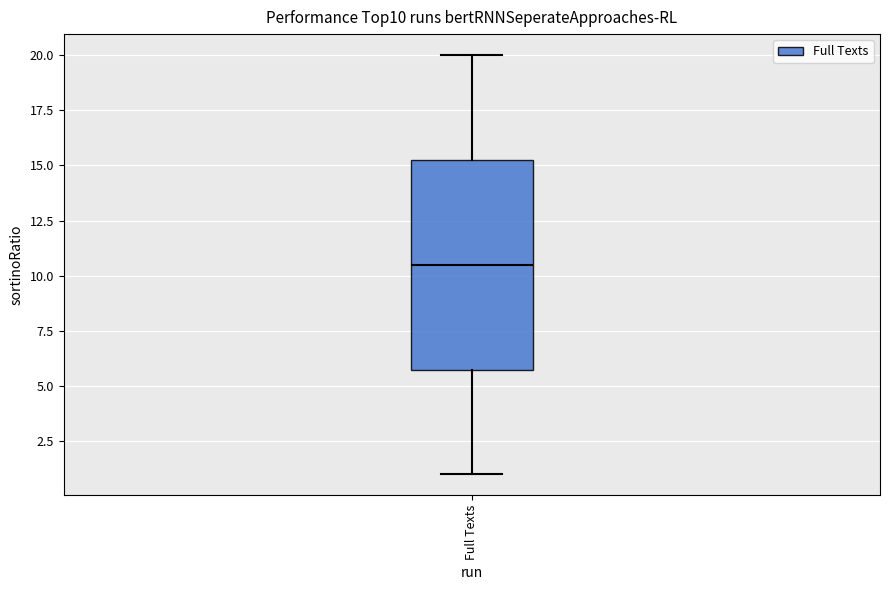

Transcribe this box plot: give where the median line is, the range the box spans, and where the two whiskers end, as read against the y-axis. The values are not printed on the chart, so give them approximately, as read against the axis.

median 10.5, box 6.0 to 15.5, whiskers 1.0 to 20.0